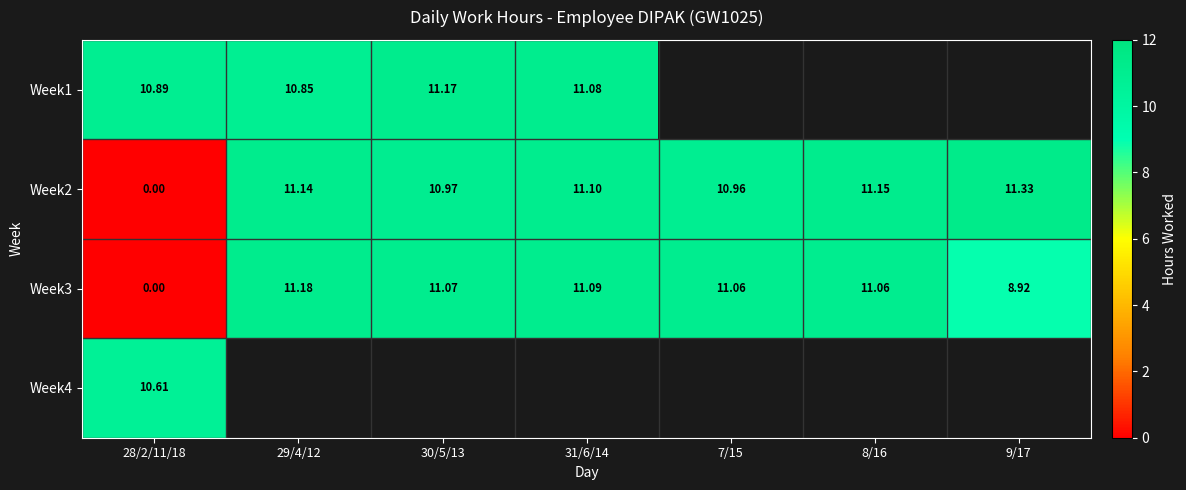

How many data points in Week3 are above 11?

5